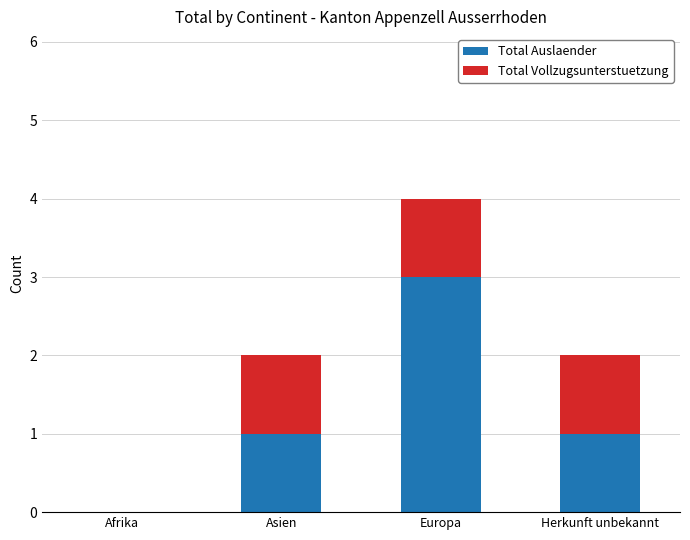

At which category is the sum across all series the highest?

Europa